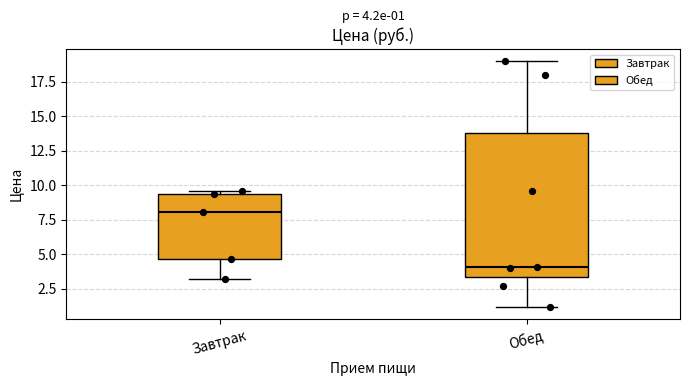

Which box is the tallest, from its lower edge to its upper edge?

Обед